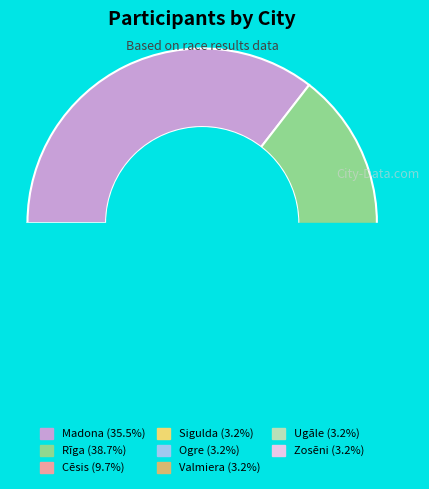

Does Cēsis account for over 50% of the chart?

No